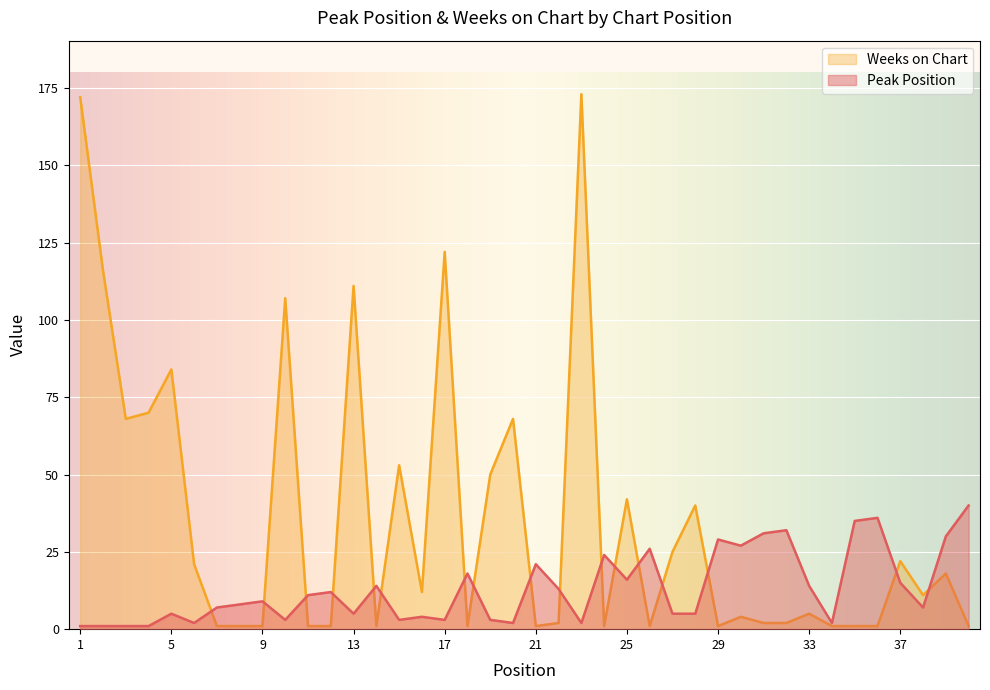

What is the value of the Weeks on Chart point at the 39th from the left?

18